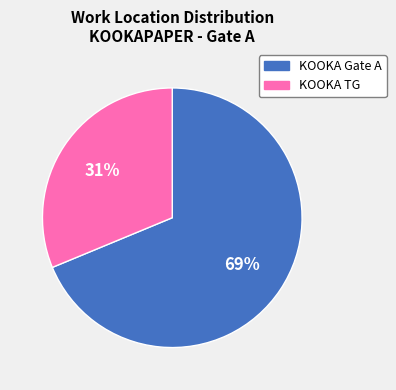

What is the majority slice?

KOOKA Gate A